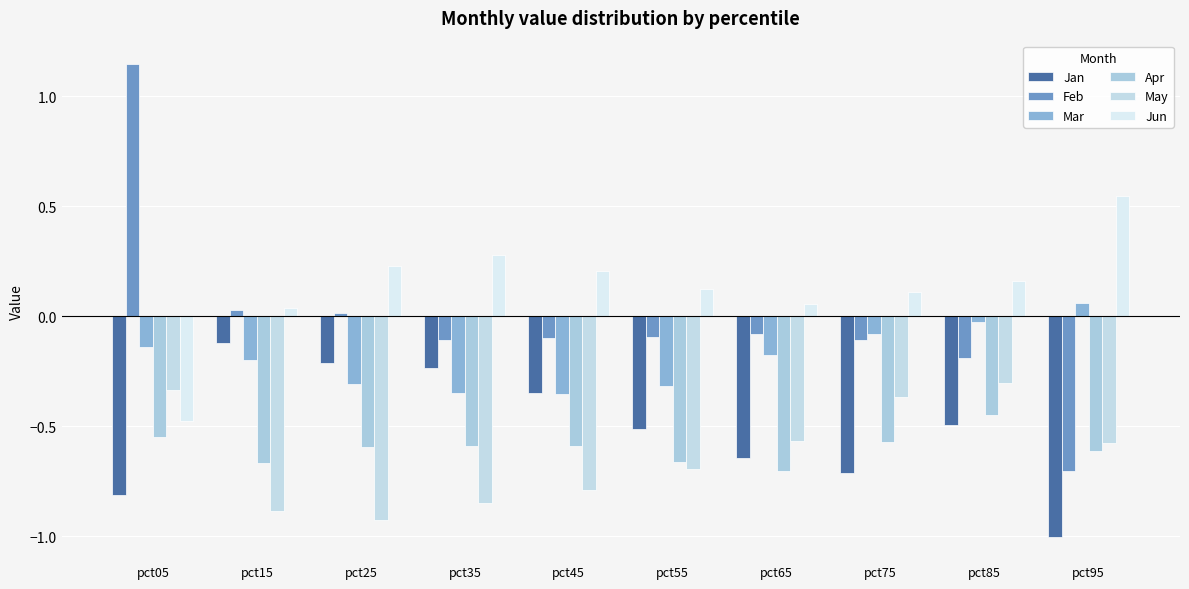

List the series in order of their peak value, lowest first.

Apr, May, Jan, Mar, Jun, Feb